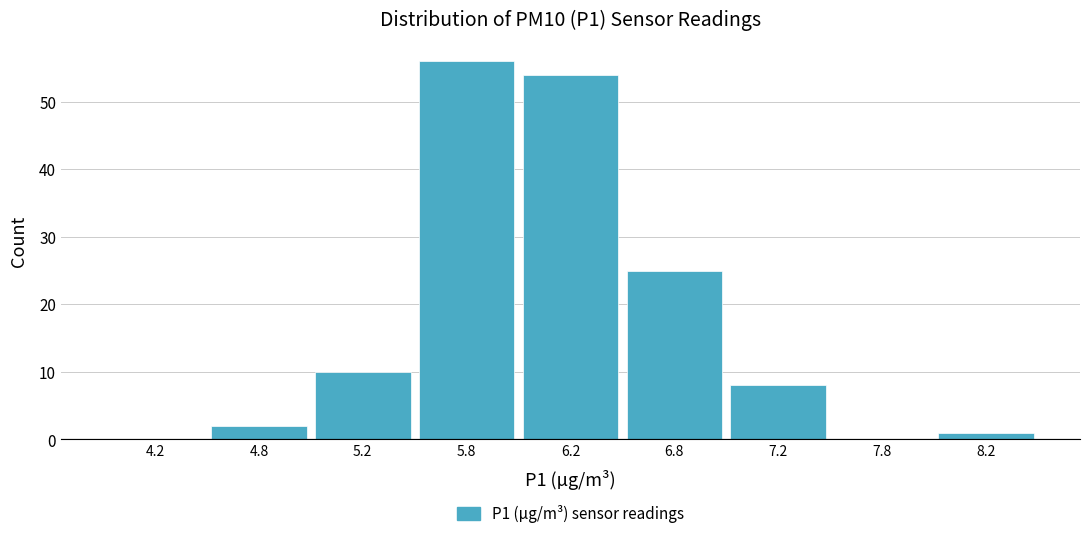

Reading left to right, transcribe all the data shown in this chart.

4.2=0	4.8=2	5.2=10	5.8=56	6.2=54	6.8=25	7.2=8	7.8=0	8.2=1